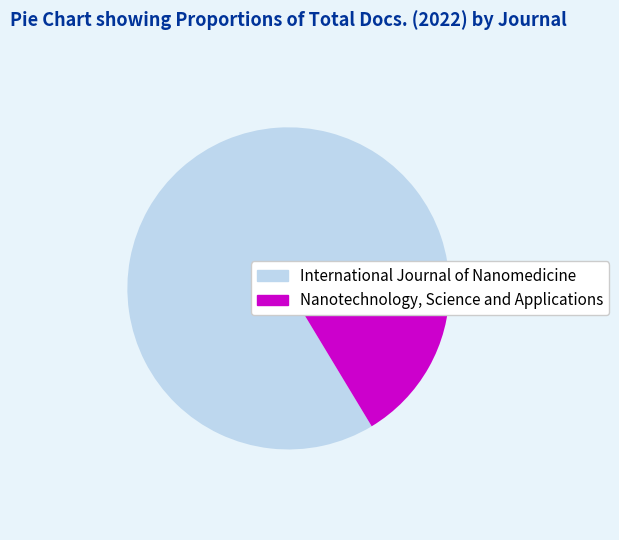

Count the number of slices in the pie.

2